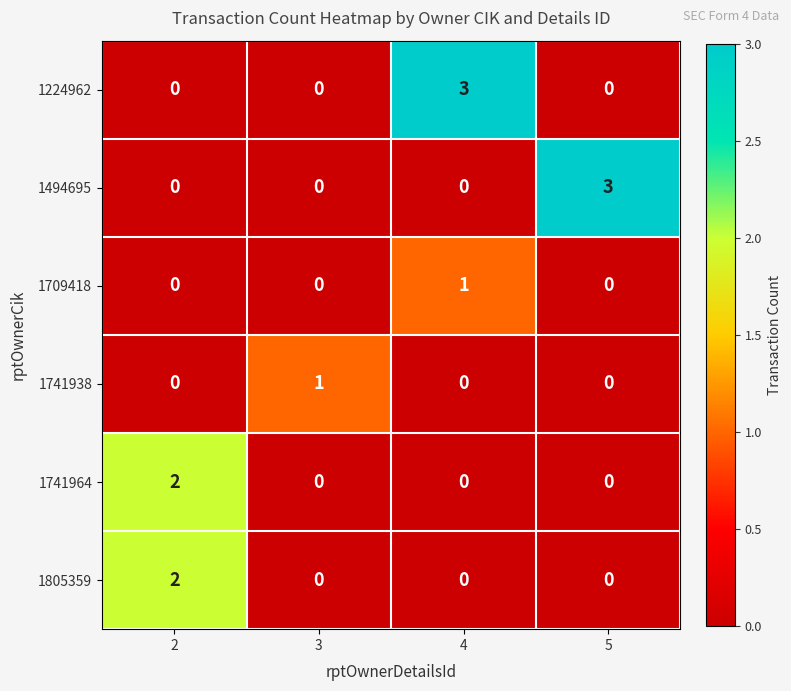

What is the difference between the maximum and minimum values in the 1494695 series?

3